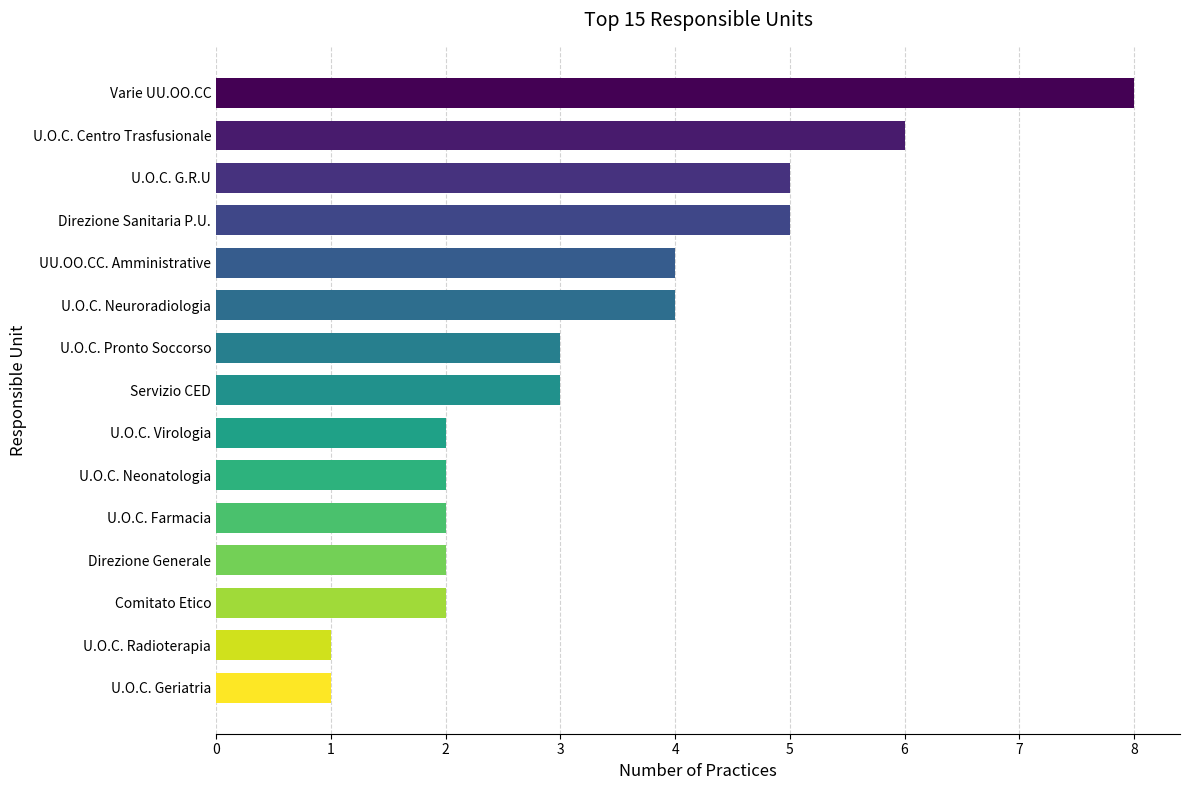

What is the sum of all values?

50